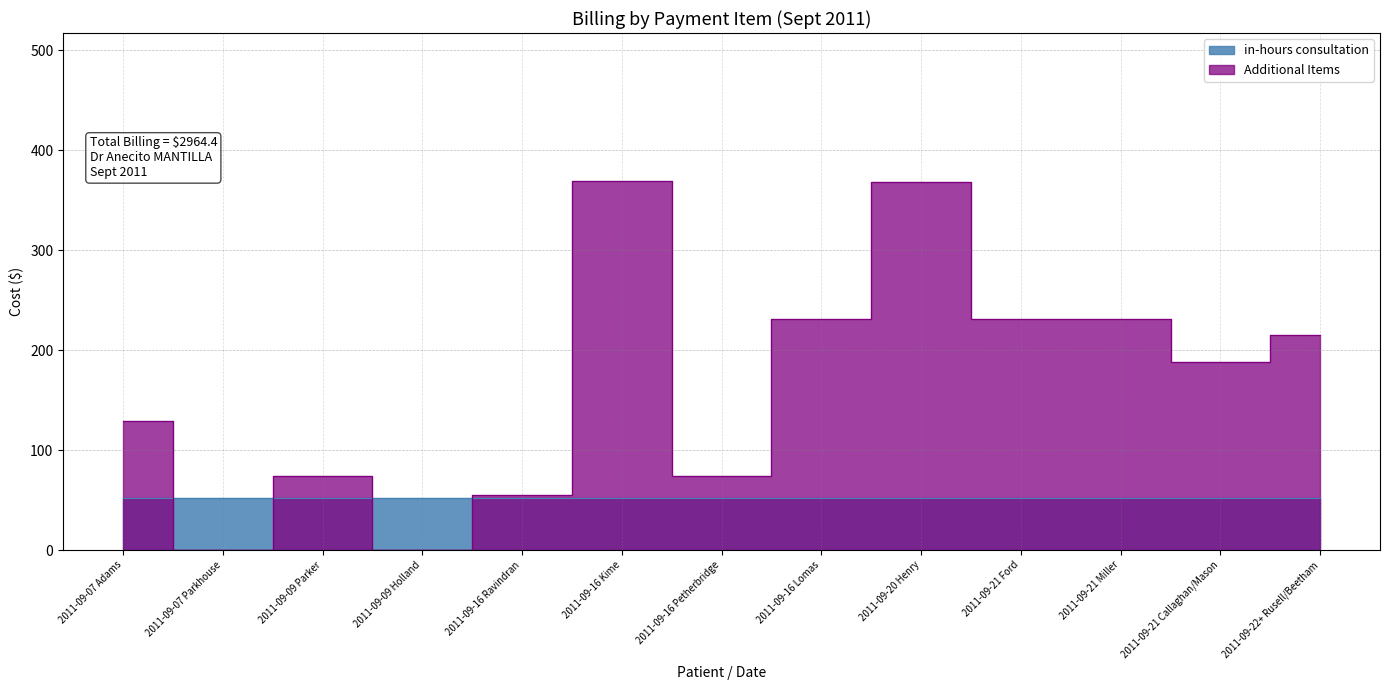

Reading left to right, what are all the values shown in this chart?

2011-09-07 Adams=128.7	2011-09-07 Parkhouse=0.0	2011-09-09 Parker=73.9	2011-09-09 Holland=0.0	2011-09-16 Ravindran=54.8	2011-09-16 Kime=369.5	2011-09-16 Petherbridge=73.9	2011-09-16 Lomas=231.6	2011-09-20 Henry=368.1	2011-09-21 Ford=231.6	2011-09-21 Miller=231.6	2011-09-21 Callaghan/Mason=188.1	2011-09-22+ Rusell/Beetham=215.3